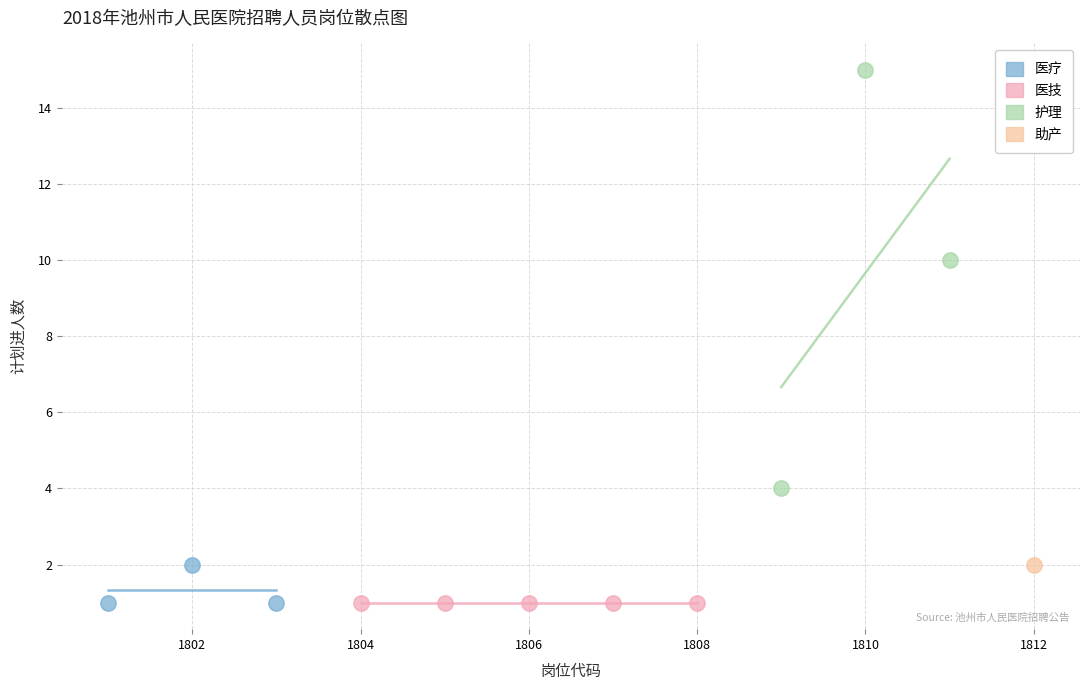

What are all the series names shown in the legend?

医疗, 医技, 护理, 助产